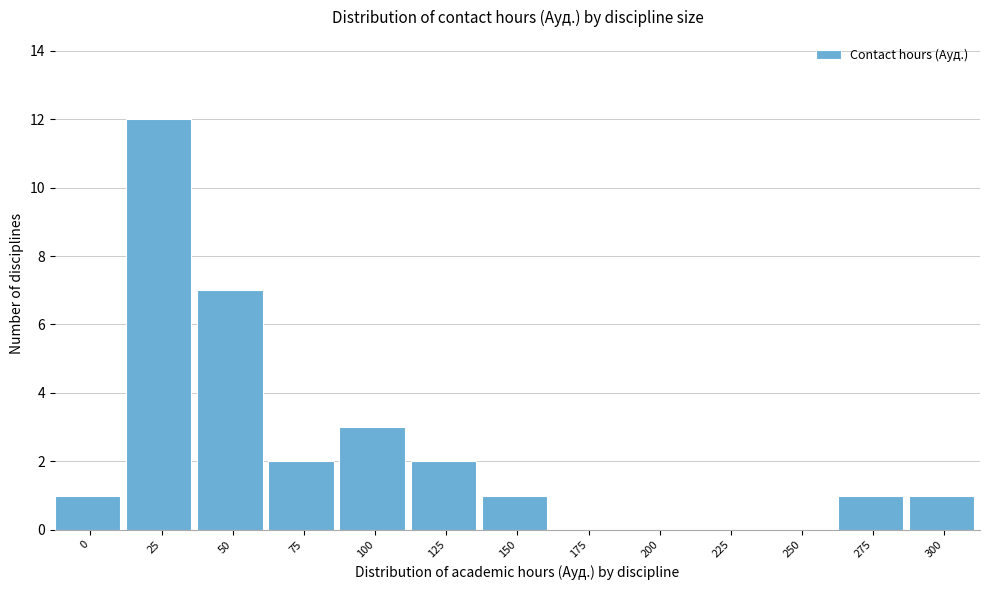

Reading right to left, list all the values displayed in this chart.

300=1	275=1	250=0	225=0	200=0	175=0	150=1	125=2	100=3	75=2	50=7	25=12	0=1